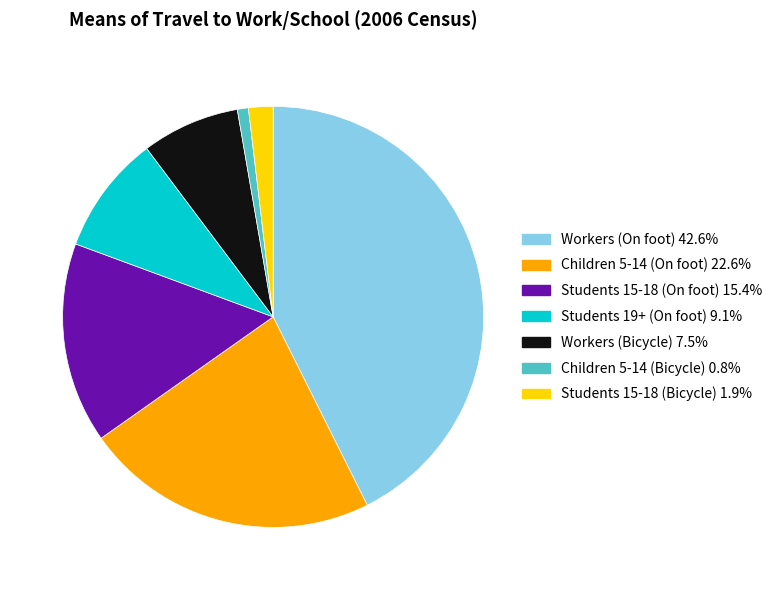

Does Workers (On foot) 42.6% represent more than half of the total?

No